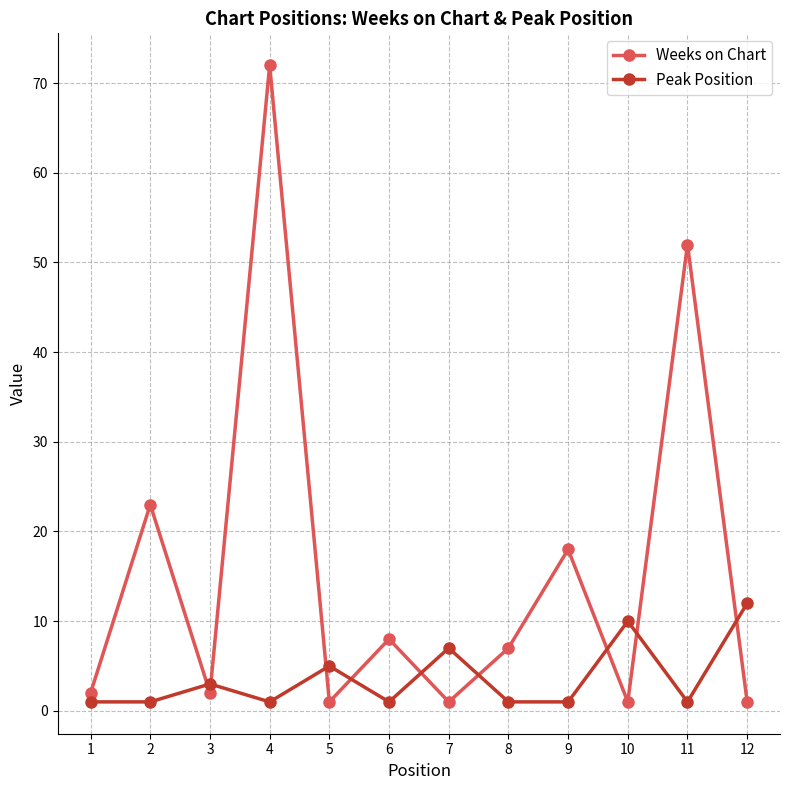

At which category is the sum across all series the highest?

4